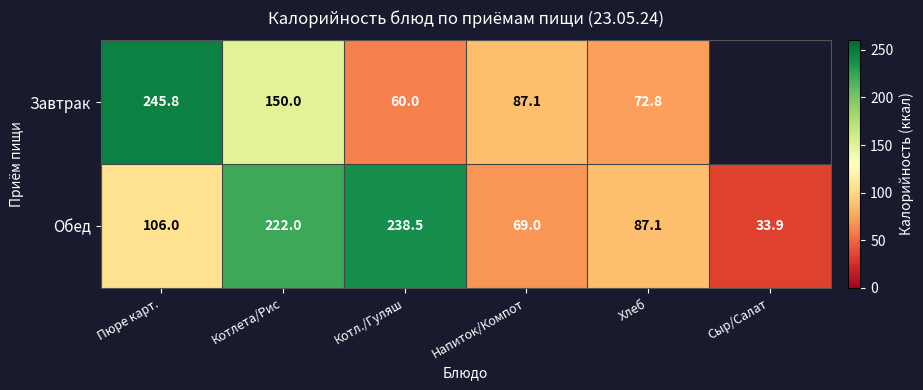

What is the sum of all Обед values?

756.5